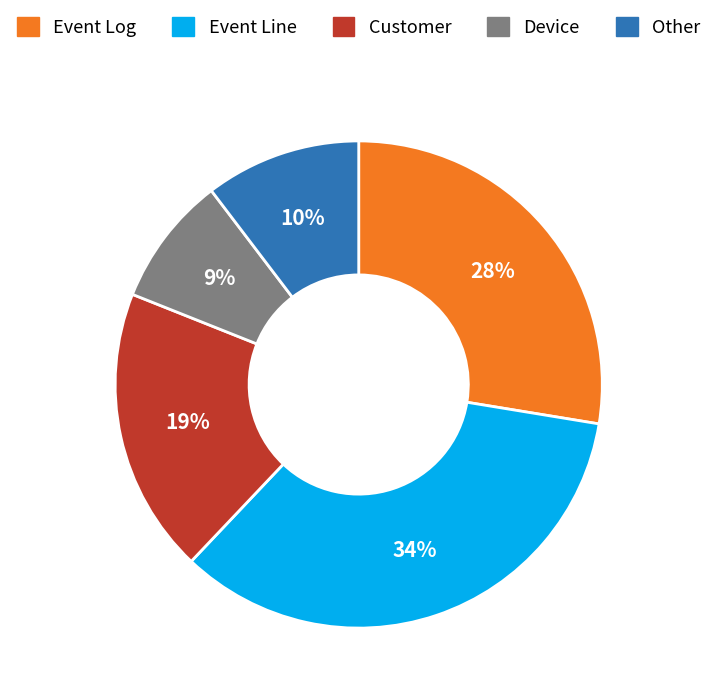

What is the smallest slice in the pie chart?

Device